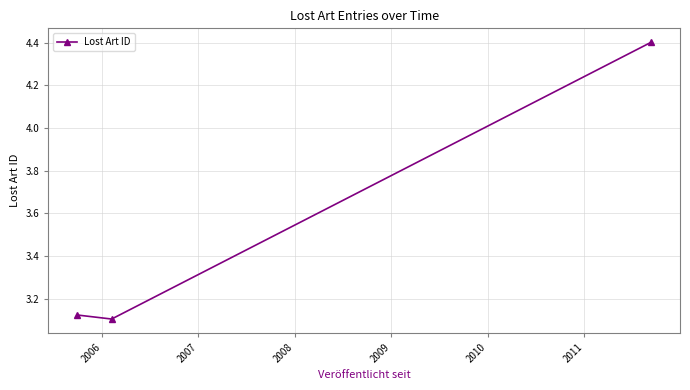

How many lines are shown in the chart?

1